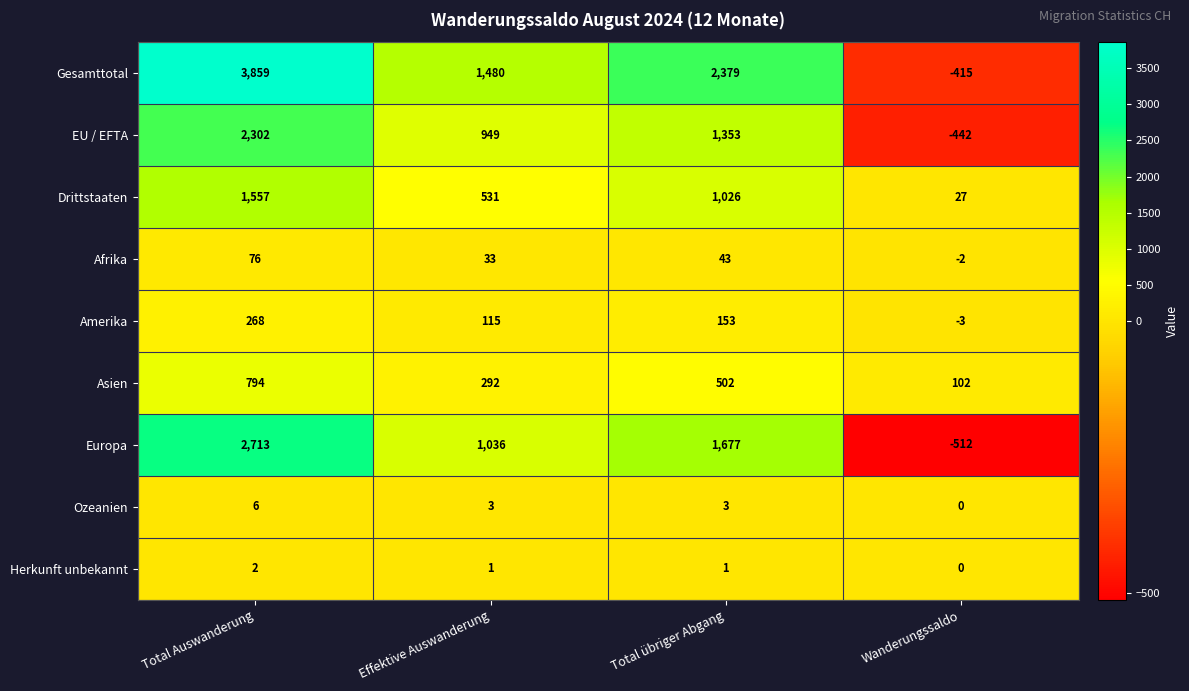

What is the spread (max minus min) of values at Effektive Auswanderung?

1479